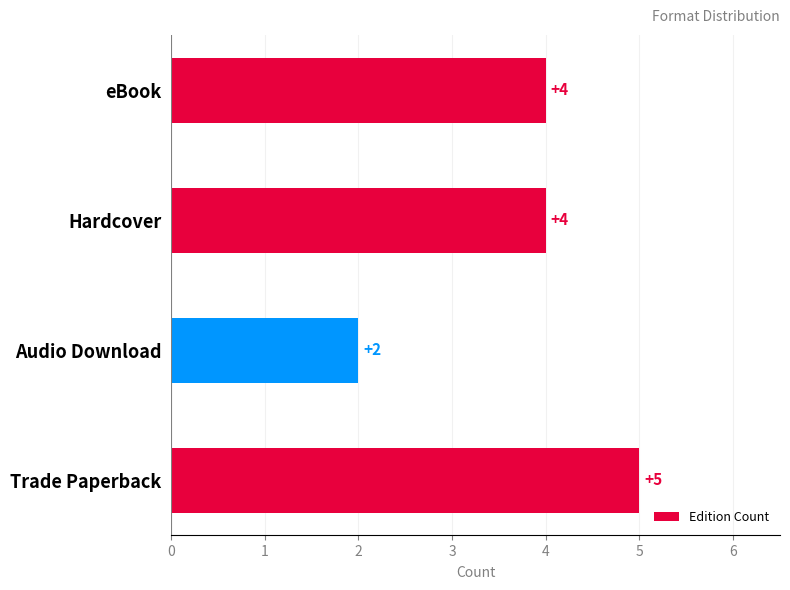

What is the difference between the values at Trade Paperback and Audio Download?

3